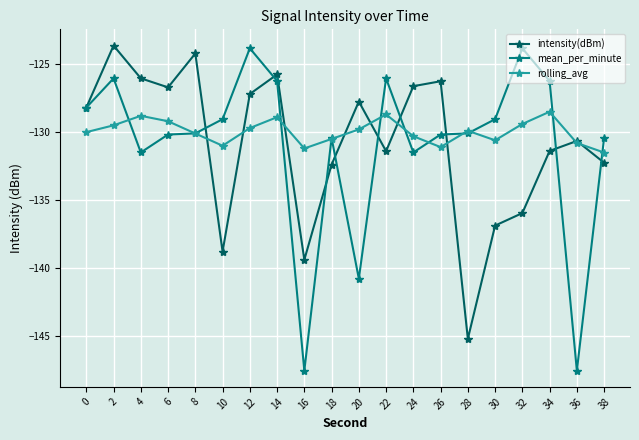

What is the maximum value shown in the chart?

-123.6